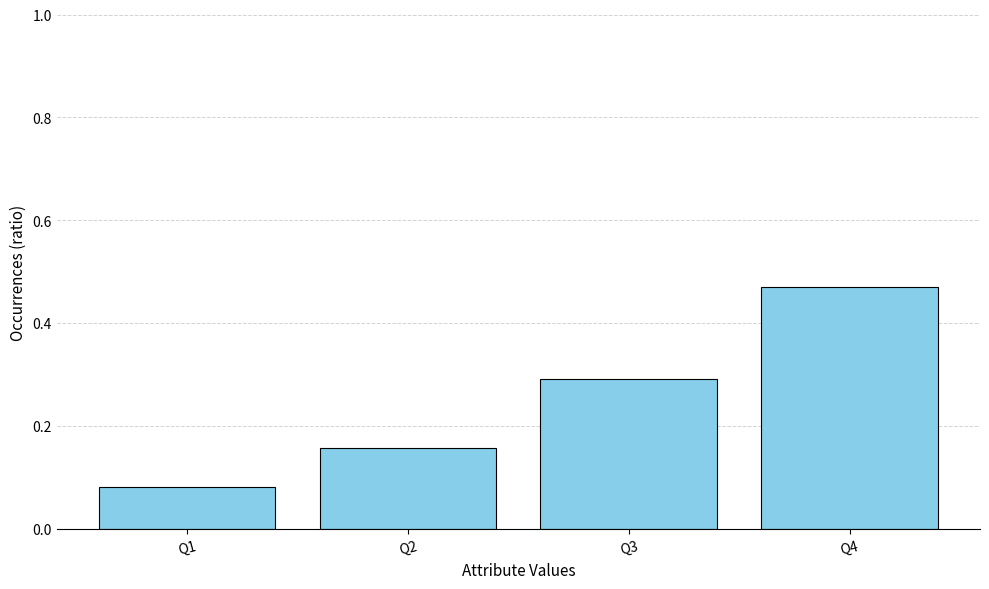

Which label corresponds to the smallest value in the chart?

Q1